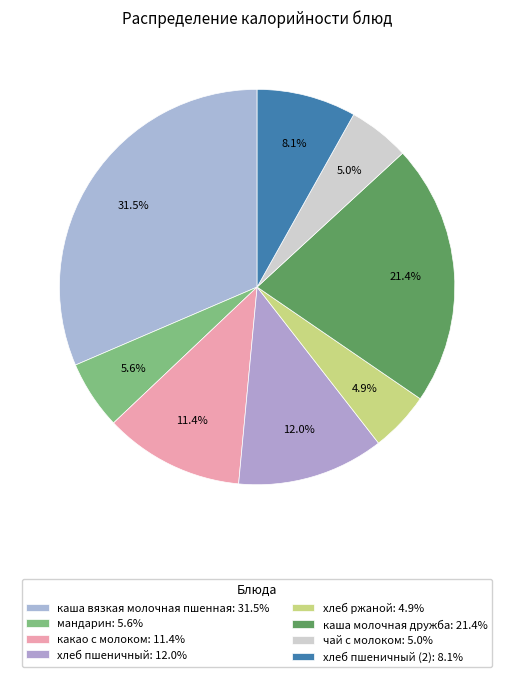

How many segments does this pie chart have?

8